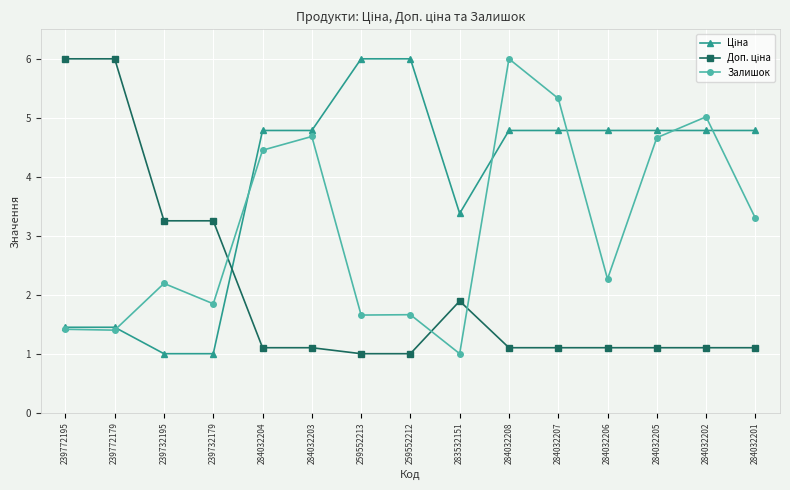

Where does the Залишок series first go above 2?

239732195